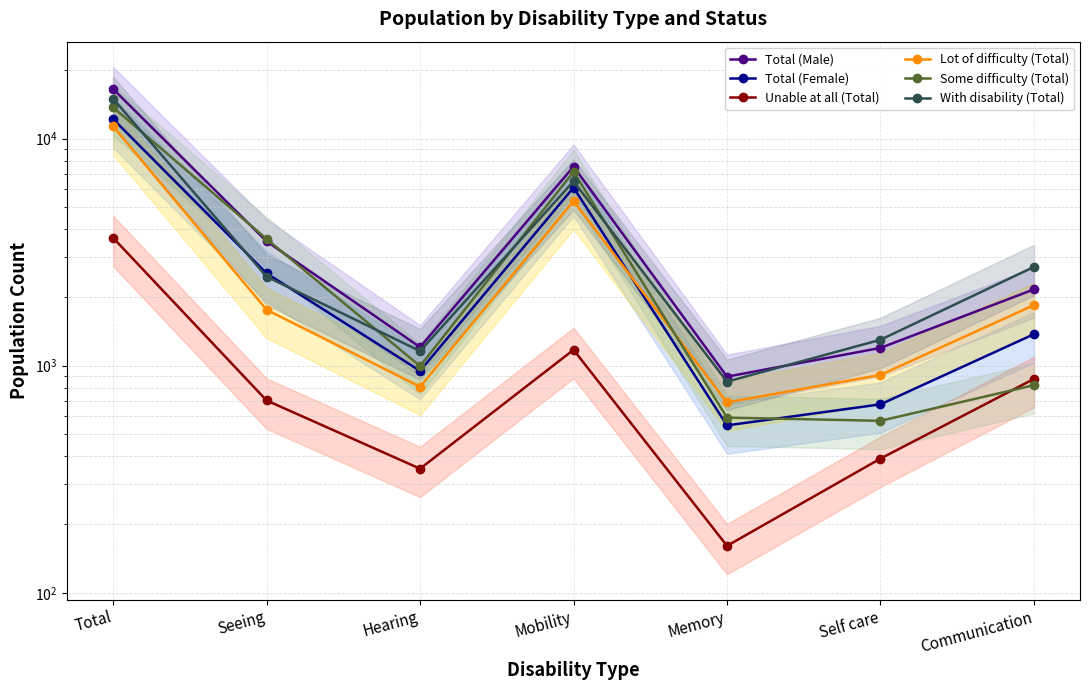

Which label corresponds to the smallest value in the chart?

Memory